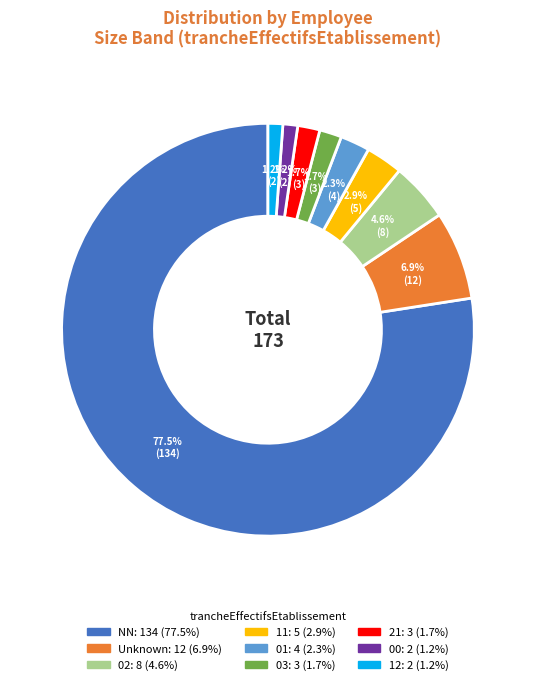

Does any single category account for the majority?

Yes